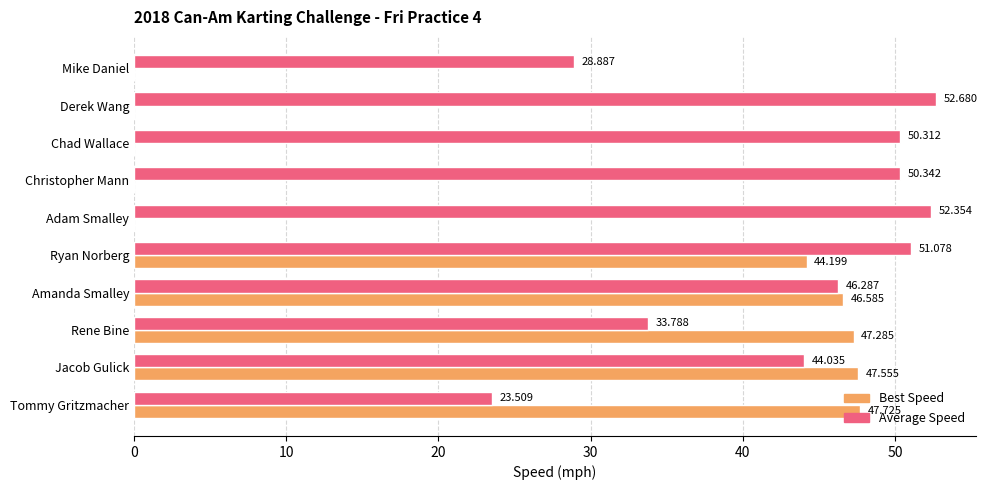

At which category does the chart reach its peak across all series?

Derek Wang